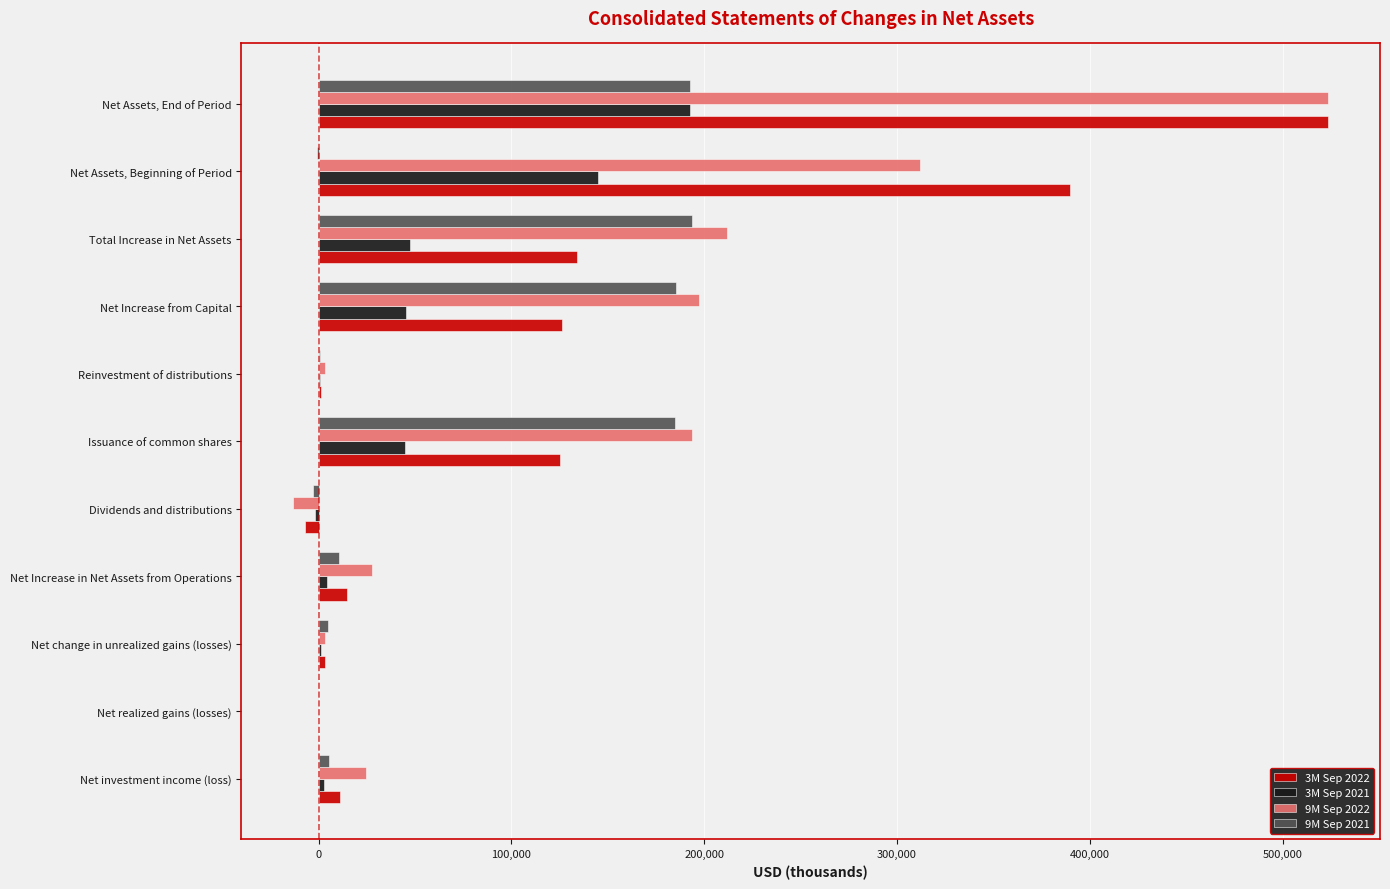

At which category is the sum across all series the highest?

Net Assets, End of Period